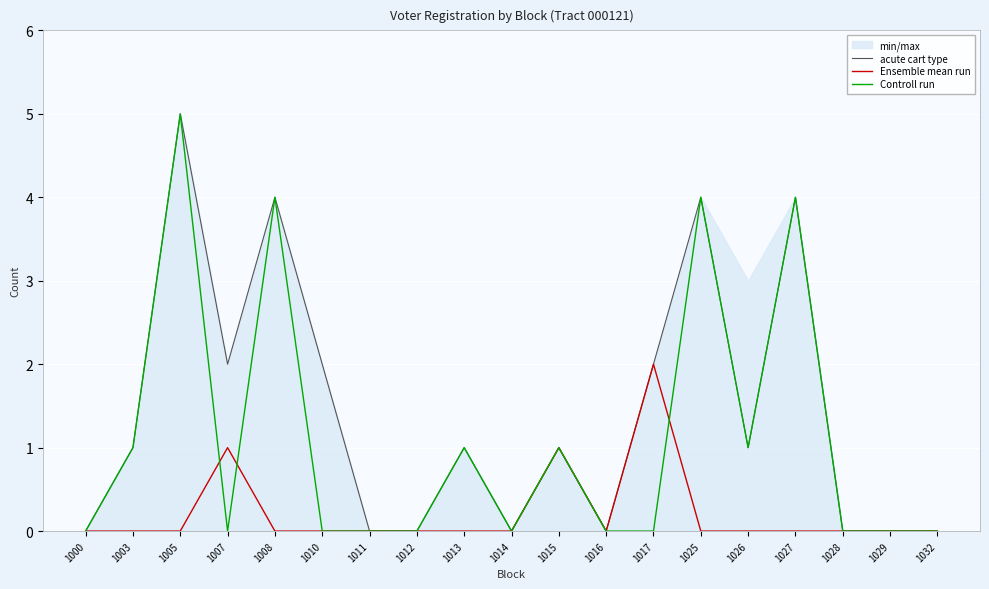

Rank the categories by Controll run value from highest to lowest.

1005, 1008, 1025, 1027, 1003, 1013, 1015, 1026, 1000, 1007, 1010, 1011, 1012, 1014, 1016, 1017, 1028, 1029, 1032